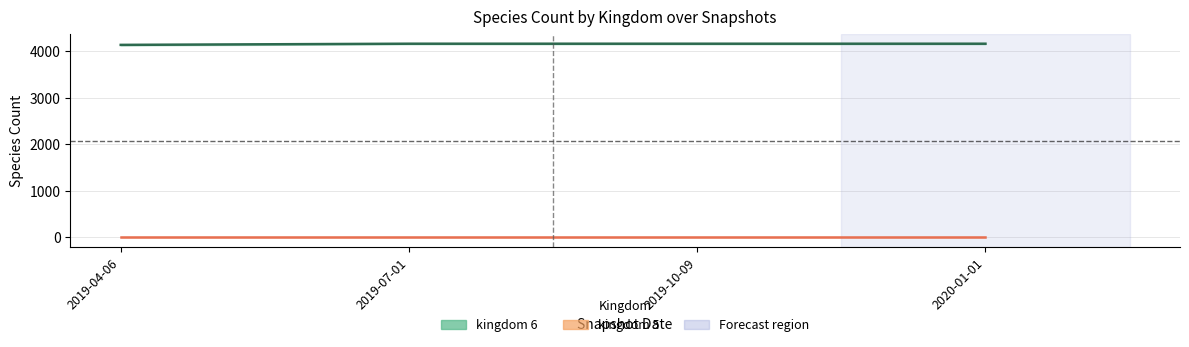

True or false: the data shows 4138 at 2019-04-06.

True